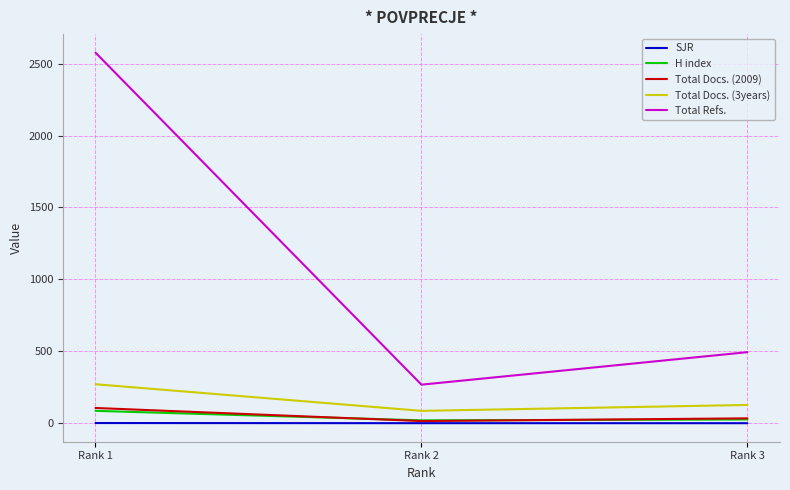

What is the sum of all Total Docs. (2009) values?

155.0